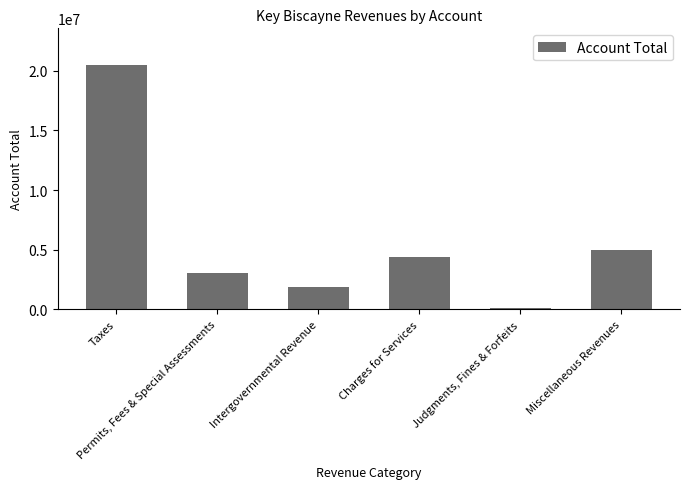

How many bars are there in total?

6